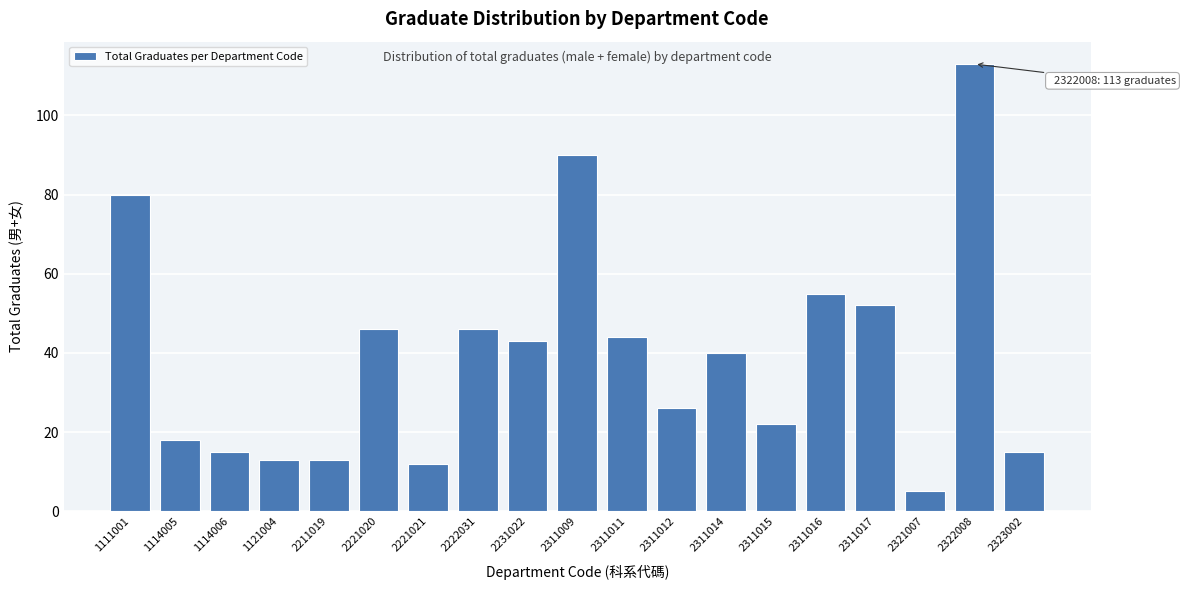

Reading right to left, transcribe all the data shown in this chart.

15	113	5	52	55	22	40	26	44	90	43	46	12	46	13	13	15	18	80